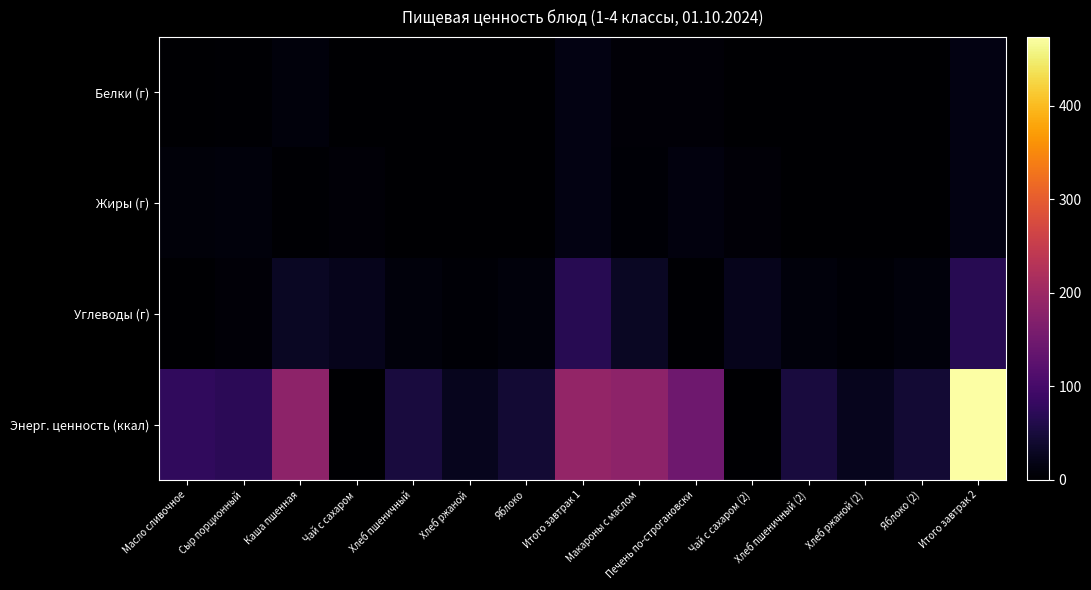

Rank the series by their maximum value, from highest to lowest.

Энерг. ценность (ккал), Углеводы (г), Жиры (г), Белки (г)